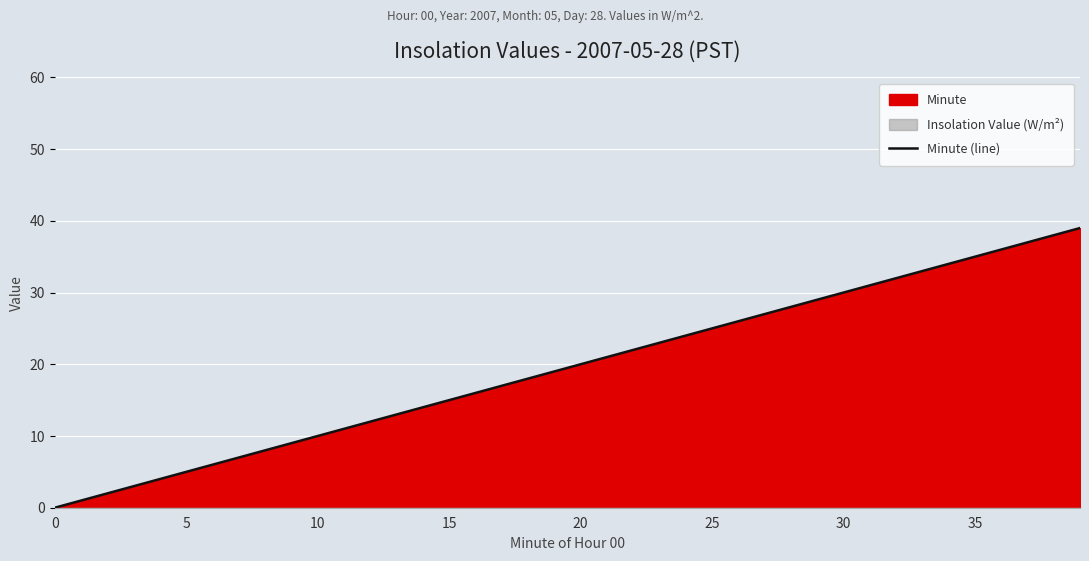

How many lines are shown in the chart?

1